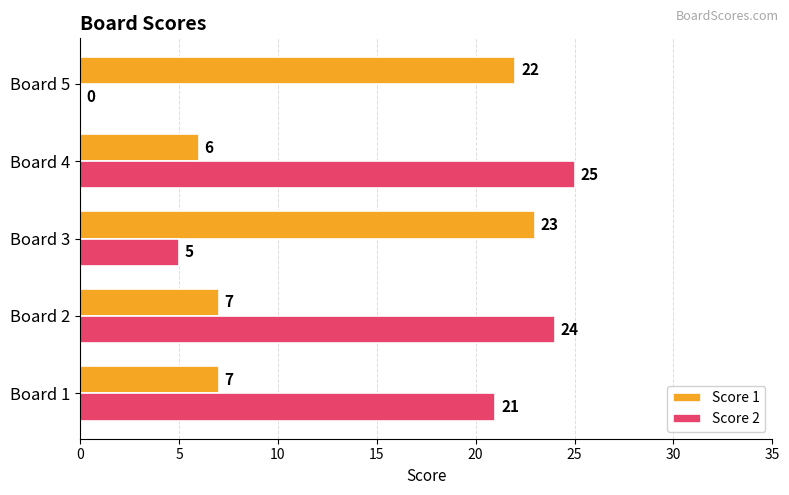

What is the sum of the Score 1 values at Board 2 and Board 5?

29